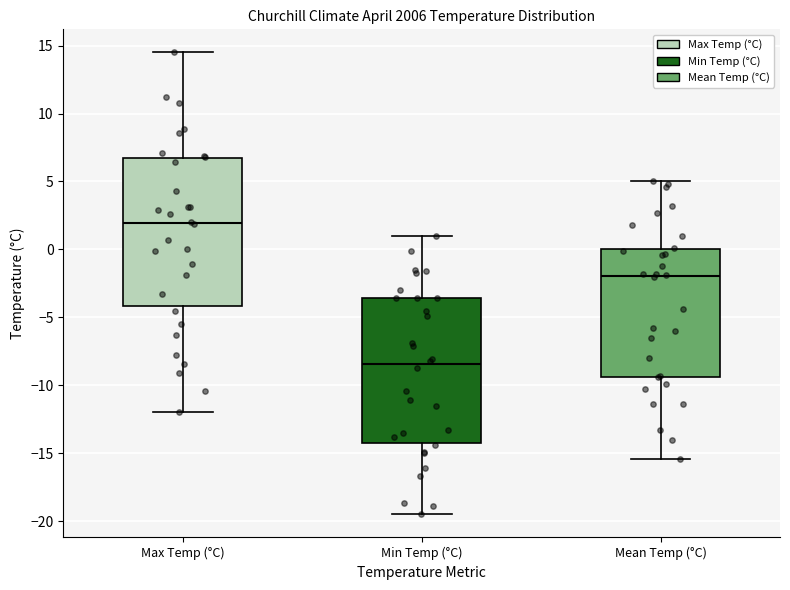

Reading left to right, transcribe this box plot: for each box, give where its median line is, the range the box spans, and where its two whiskers end, as read against the y-axis. The values are not printed on the chart, so give them approximately, as read against the axis.

Max Temp (°C): median 2.0, box -4.0 to 6.5, whiskers -12.0 to 14.5
Min Temp (°C): median -8.5, box -14.0 to -3.5, whiskers -19.5 to 1.0
Mean Temp (°C): median -2.0, box -9.5 to 0.0, whiskers -15.5 to 5.0